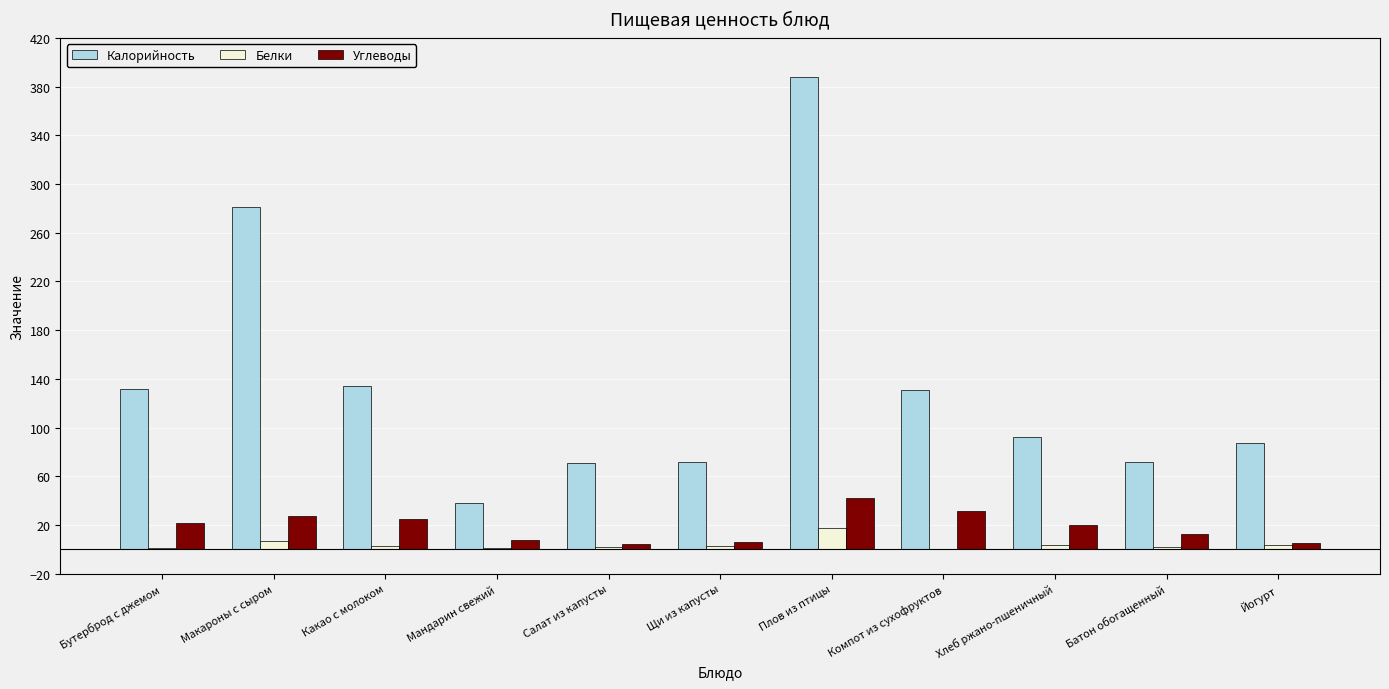

At which category is the sum across all series the highest?

Плов из птицы